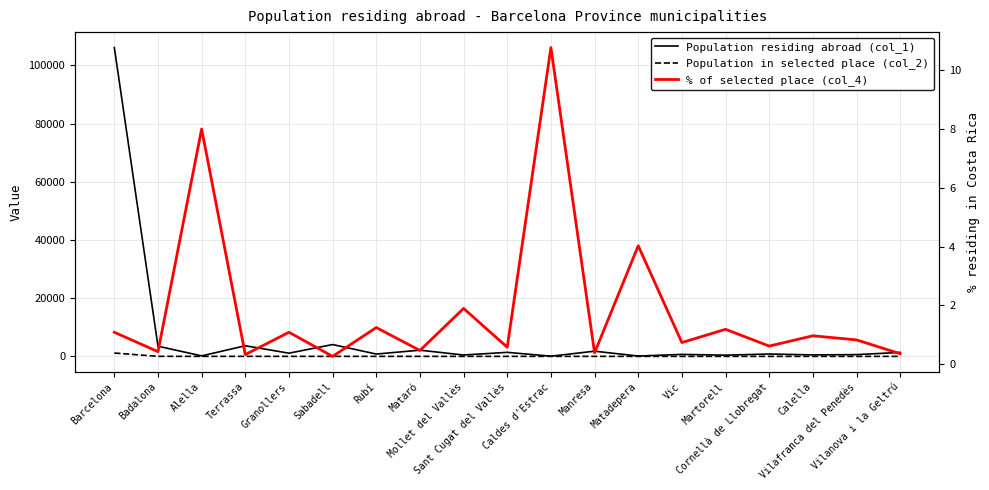

At how many categories does at least one series exceed 75946?

1